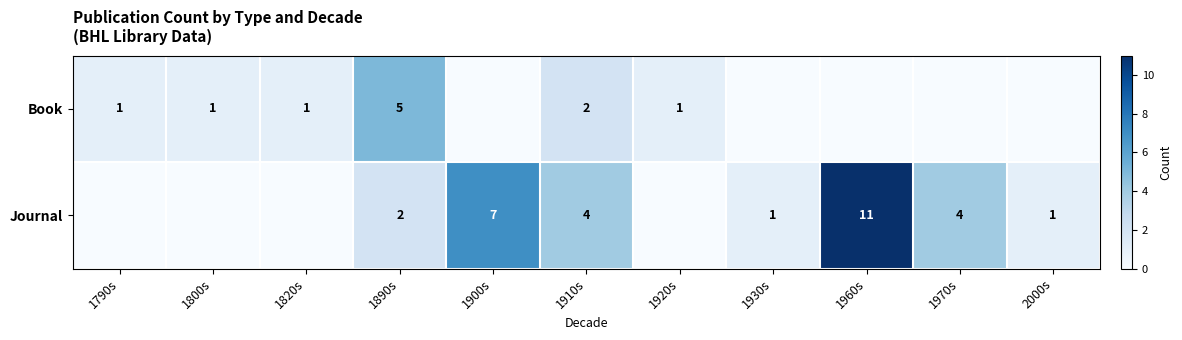

At how many categories does at least one series exceed 5?

2